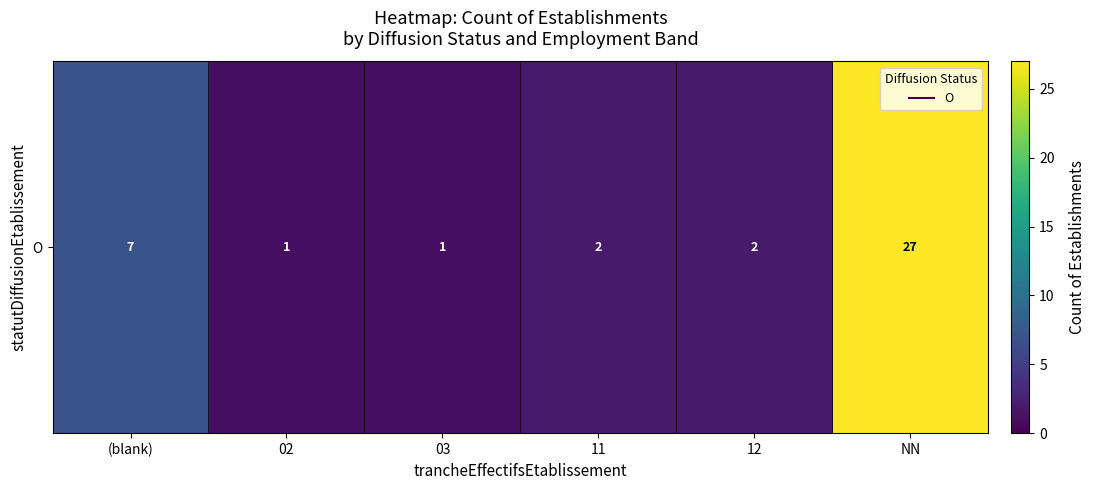

What is the maximum value shown in the chart?

27